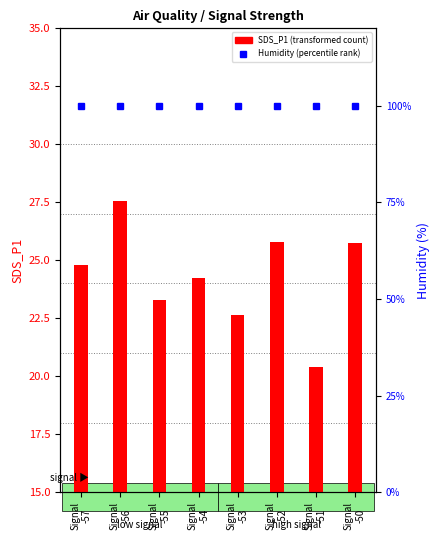

What are all the series names shown in the legend?

SDS_P1 (transformed count), Humidity (percentile)